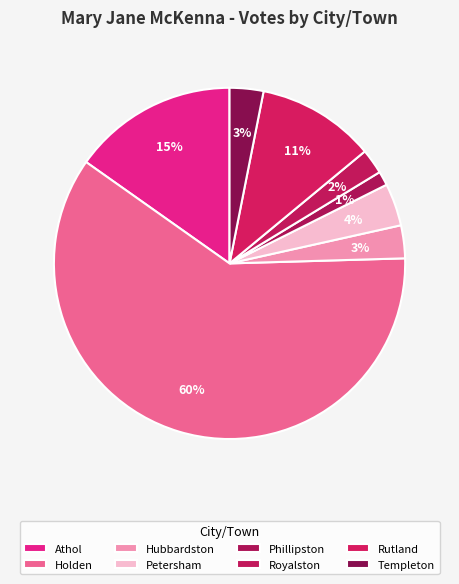

How many slices are in this pie chart?

8